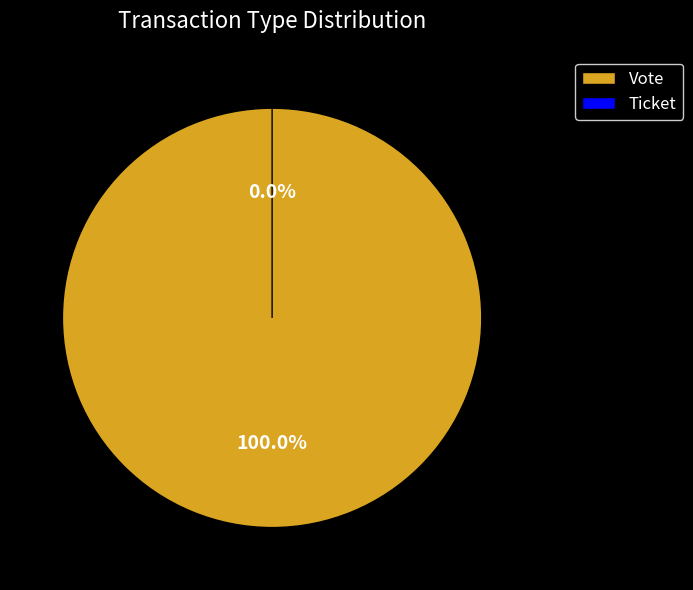

Rank the categories by value from highest to lowest.

Vote, Ticket